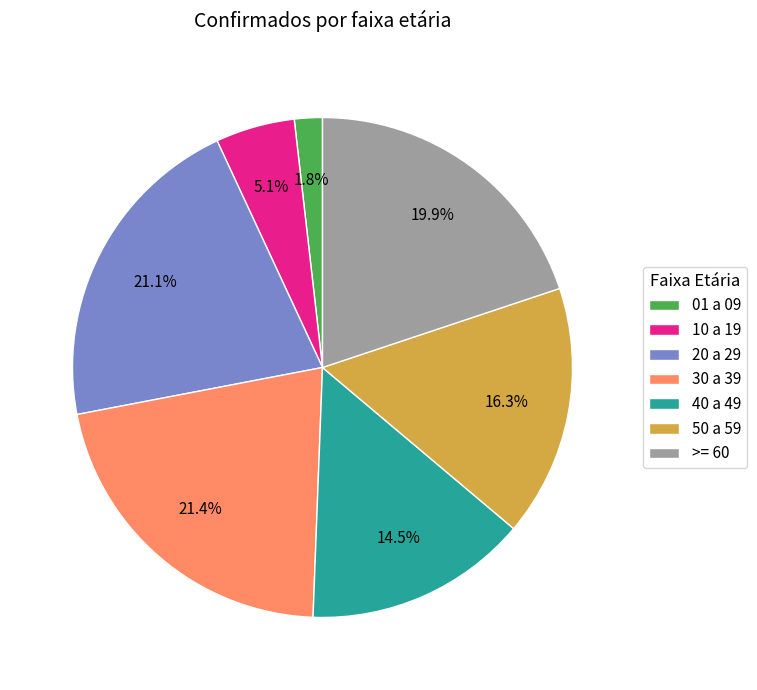

Which slice is the smallest?

01 a 09